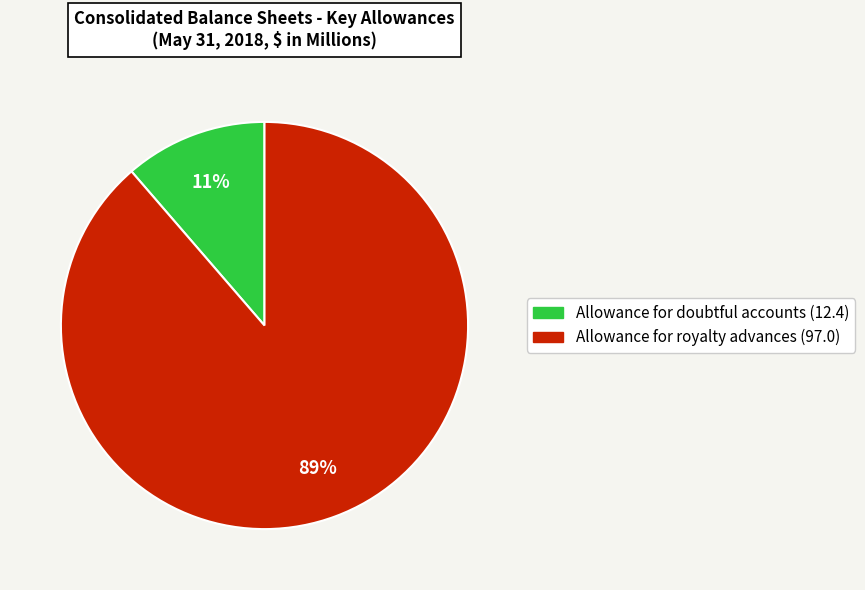

Is there any slice that represents more than half of the pie?

Yes